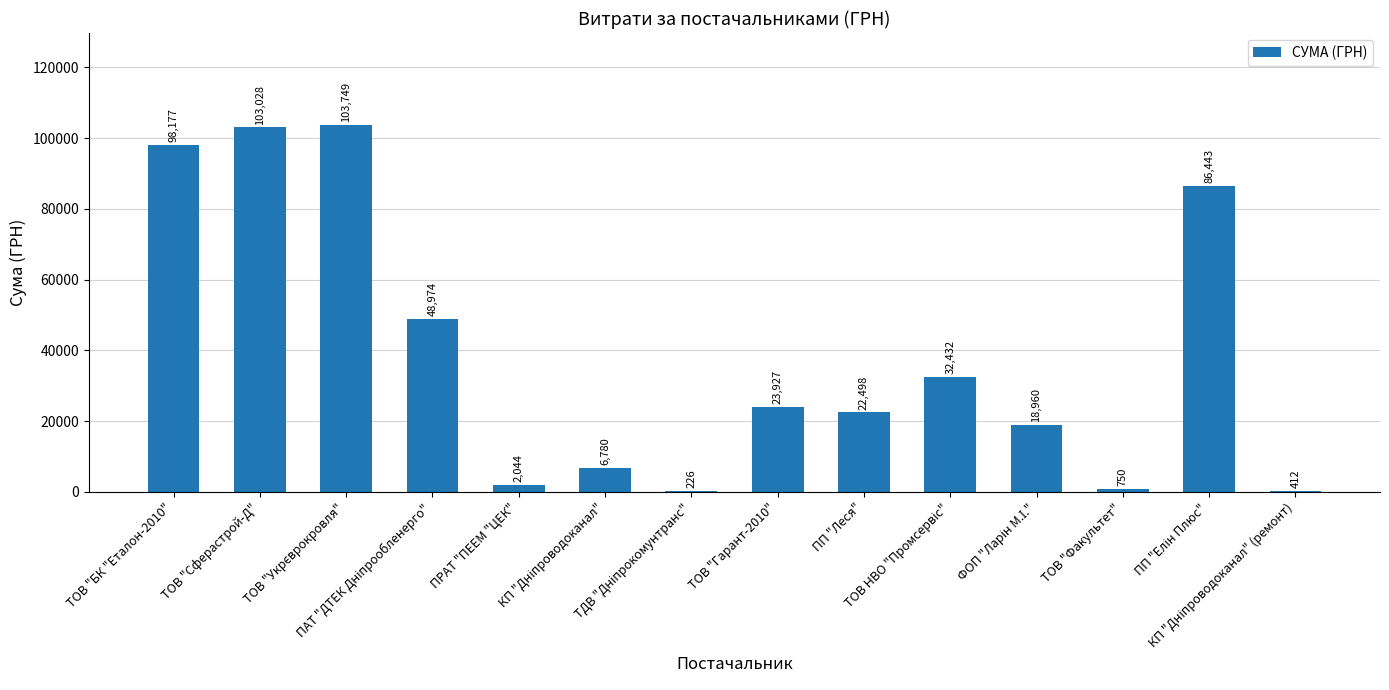

How many data points are above 23927?

7